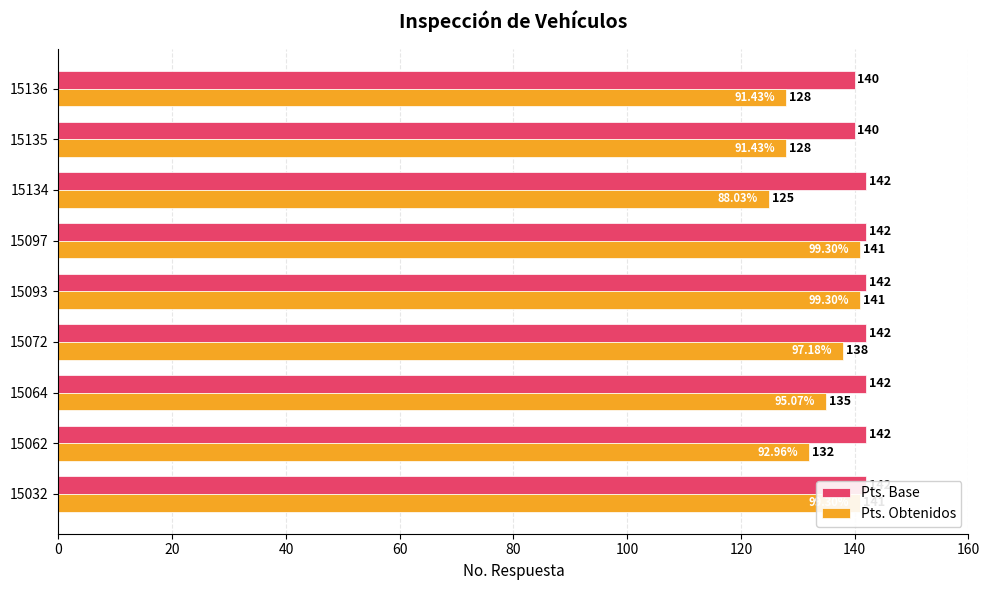

How many data points in Pts. Obtenidos are above 135?

4